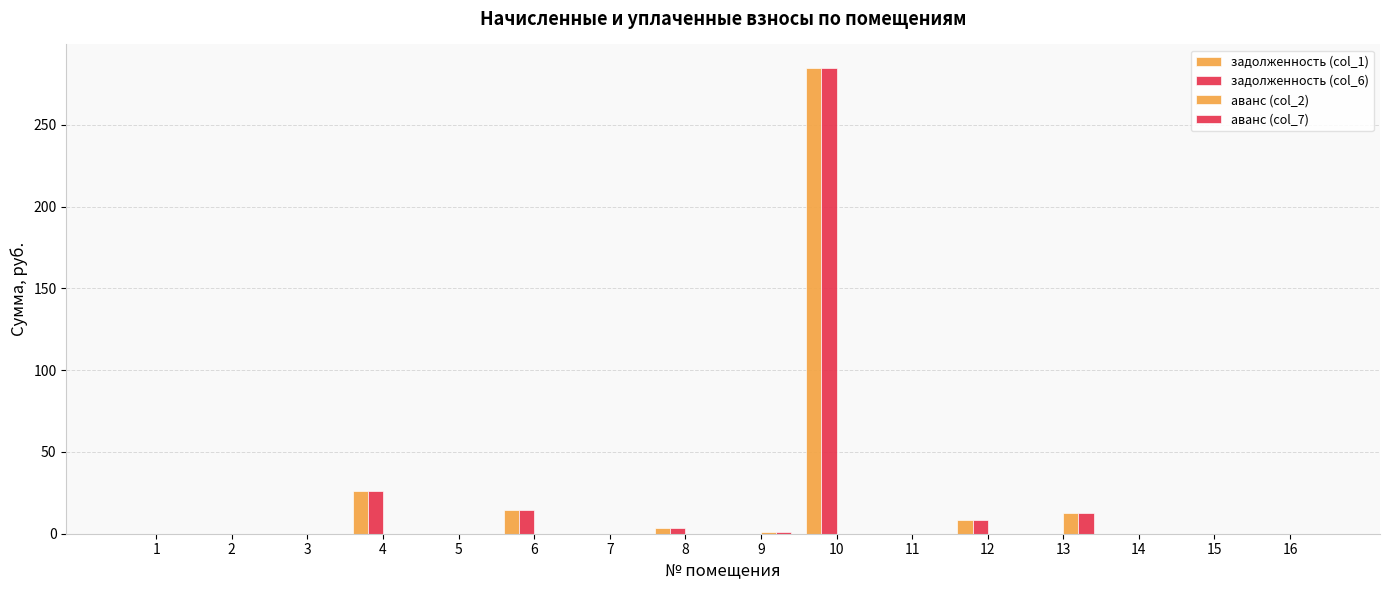

Which series has the largest total across all categories?

задолженность (col_1)